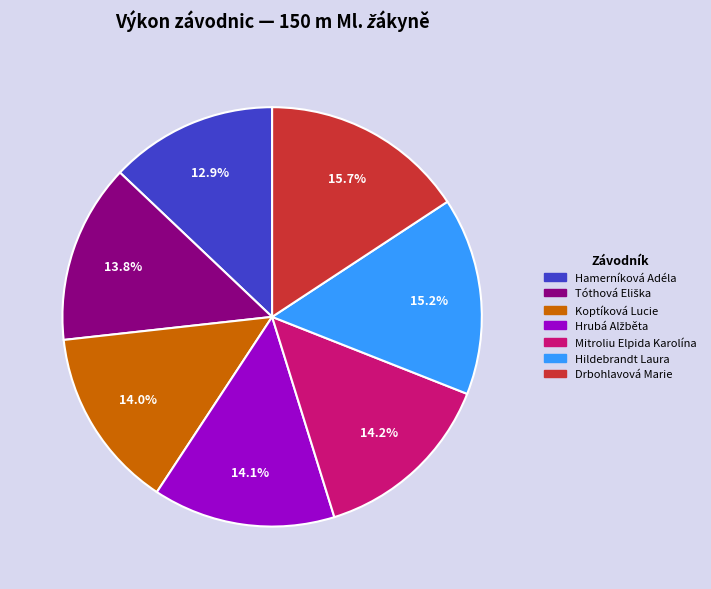

What percentage is NOT represented by Hildebrandt Laura?

84.8%